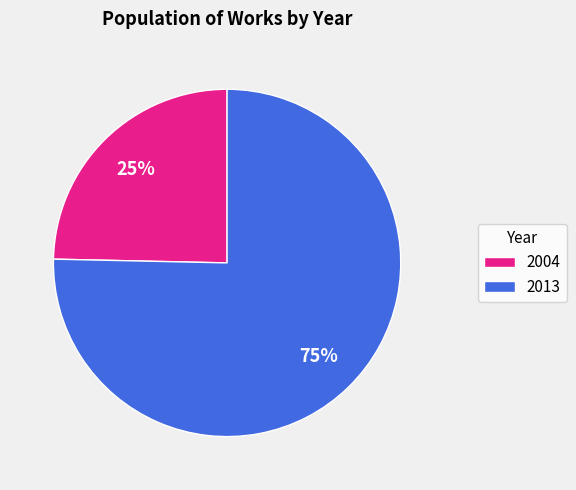

What percentage is the 2004 slice, to the nearest percent?

25%